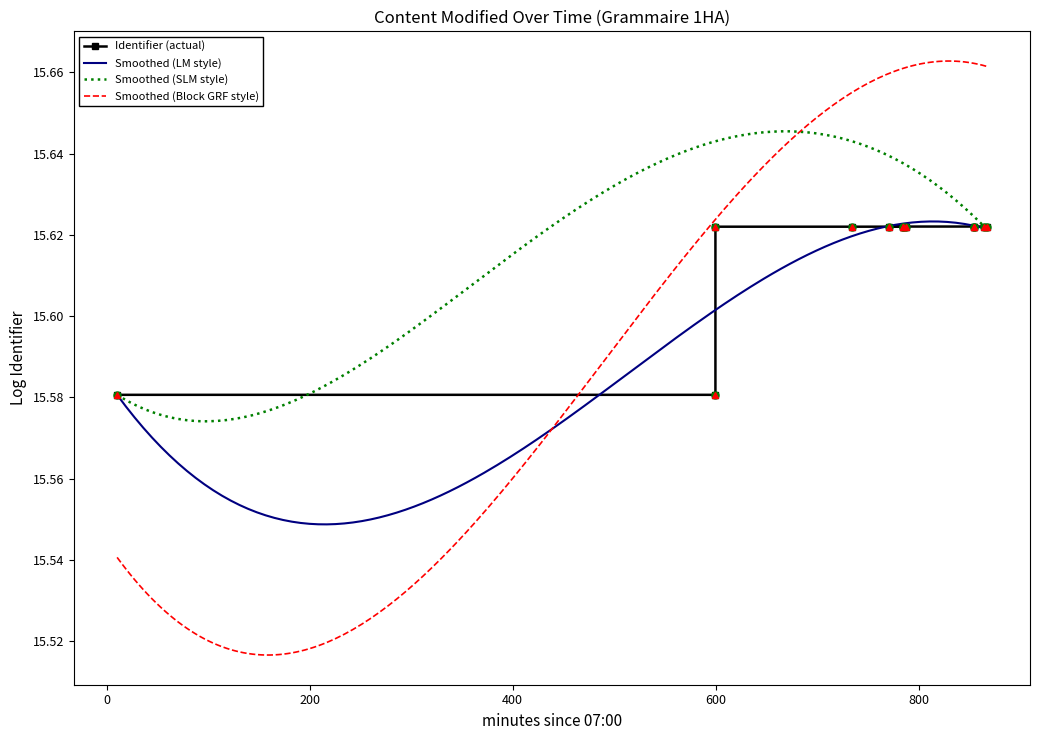

What is the average value?

15.6